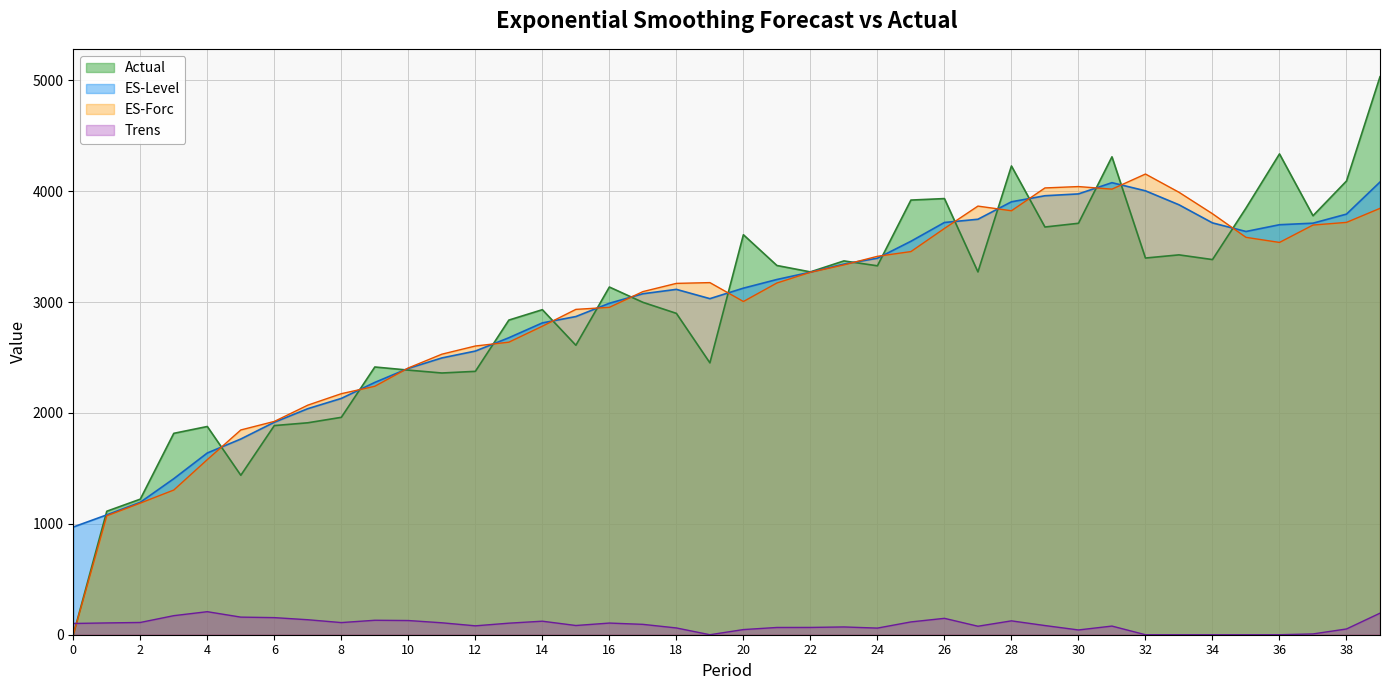

What is the spread (max minus min) of values at 34?

3796.3